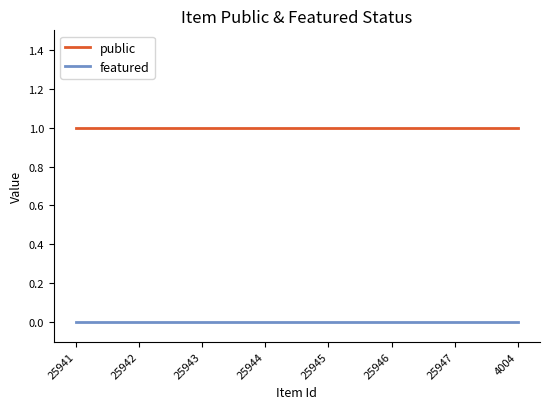

At 4004, list the series in order from largest to smallest.

public, featured